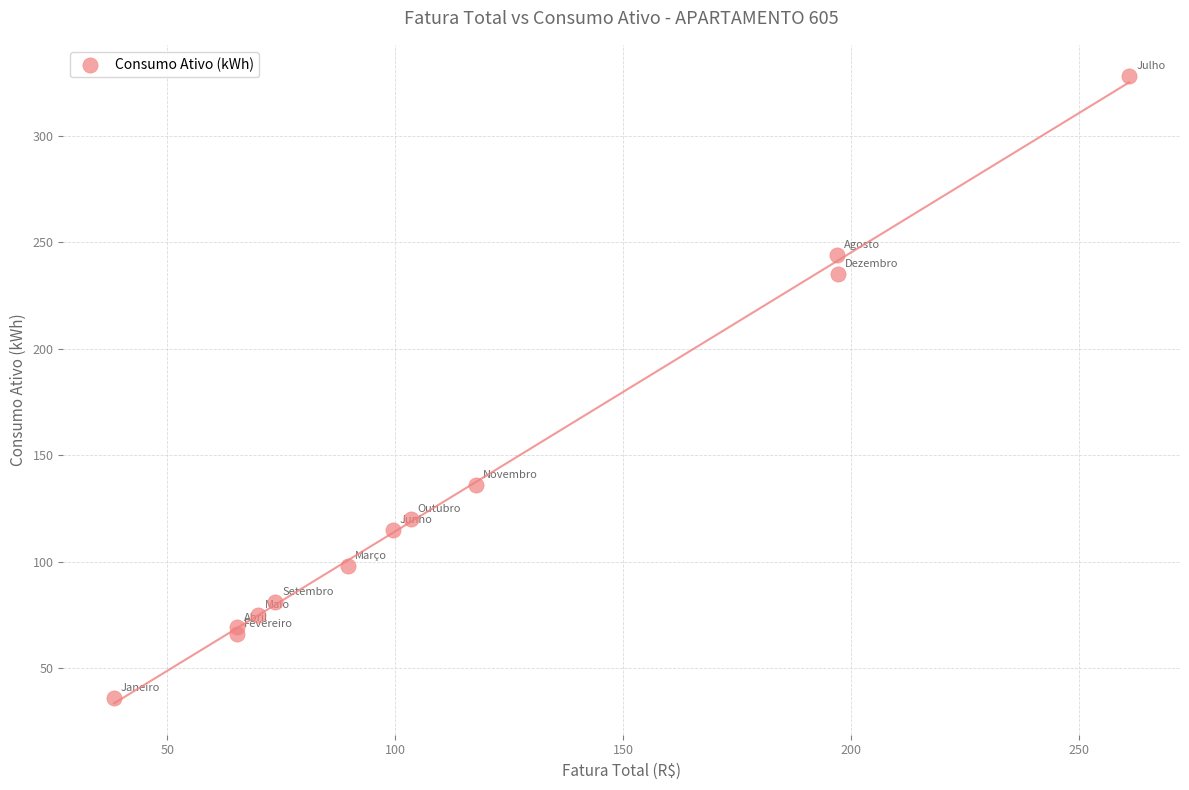

What Y value in the scatter plot is closest to 182?

136